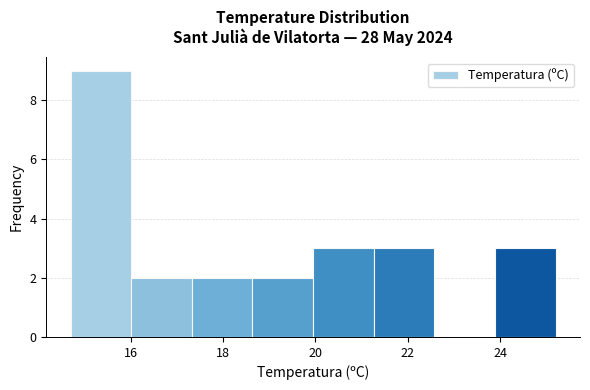

Reading left to right, transcribe this chart: for each bar, give the range it covers on the x-axis and its height. Neither the bar edges nor the heights are printed on the chart, so give them approximately, as read against the axes.

14.8 to 16.0: 9
16.0 to 17.4: 2
17.4 to 18.6: 2
18.6 to 20.0: 2
20.0 to 21.2: 3
21.2 to 22.6: 3
22.6 to 23.8: 0
23.8 to 25.2: 3